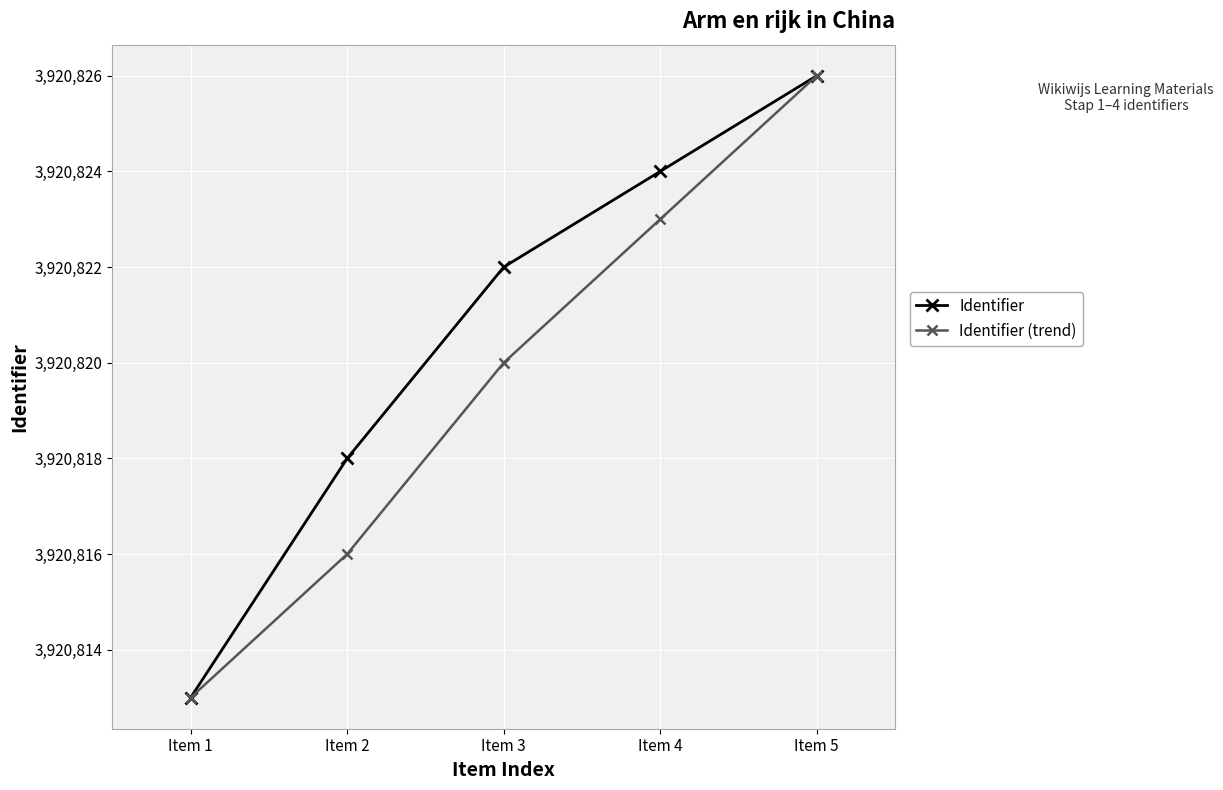

At which label is Identifier closest to 3920819?

Item 2